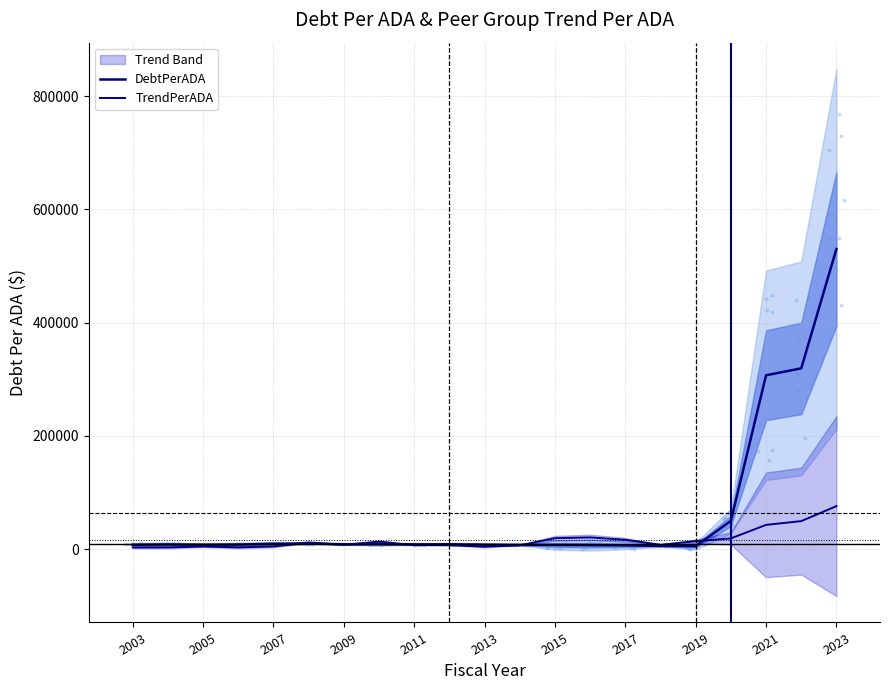

What is the total value across all series at 2005?

12562.8